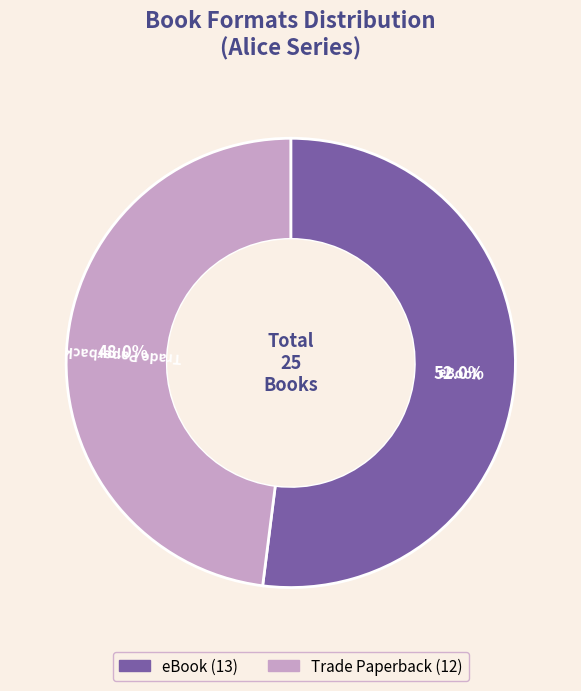

Which slice is the largest?

eBook